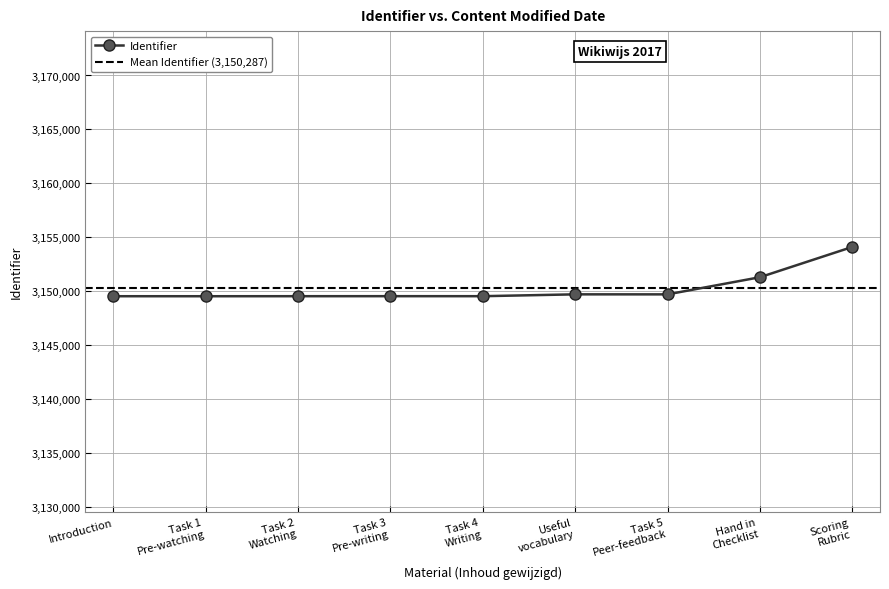

What is the value of the Identifier point at the 8th from the left?

3151305